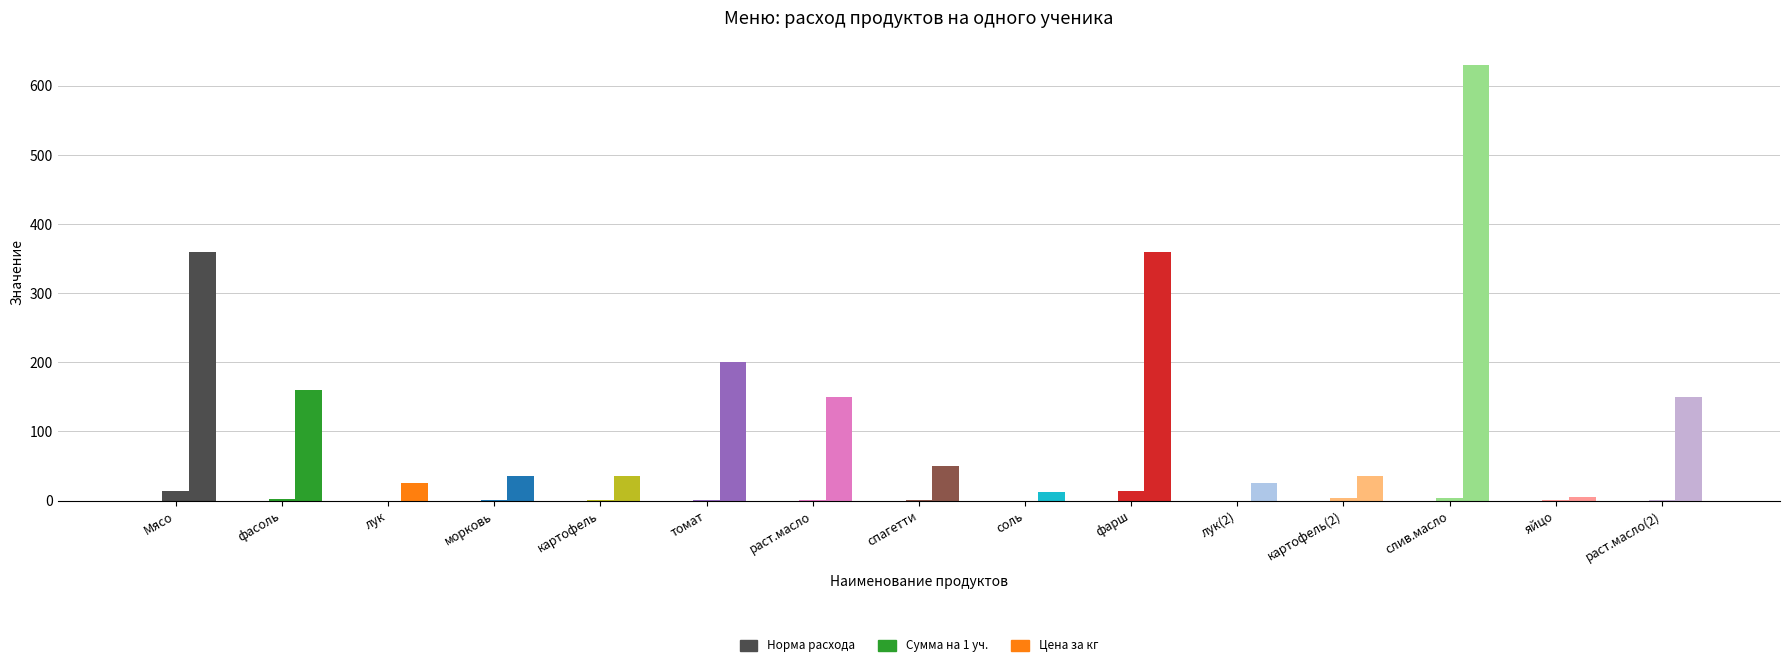

Where is Цена за кг nearest to the value 317?

Мясо